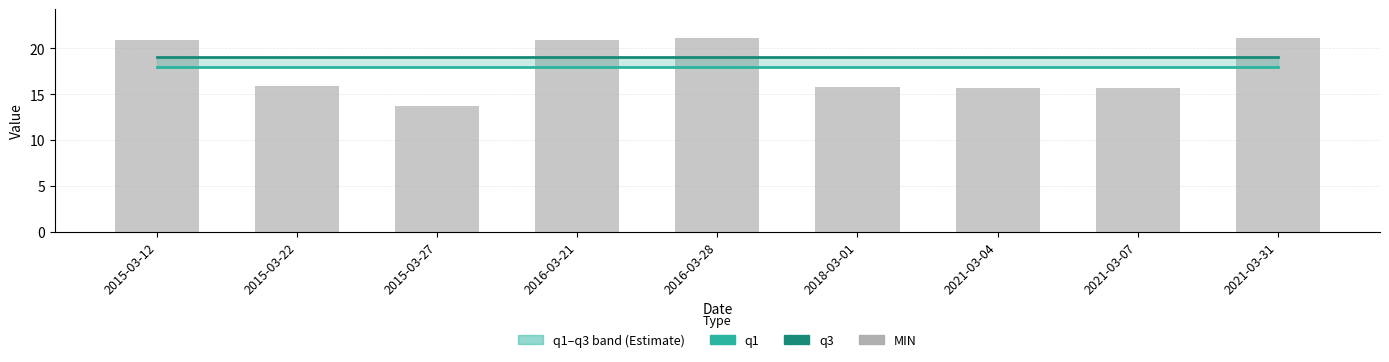

Reading left to right, transcribe all the data shown in this chart.

q1: 2015-03-12=18.0	2015-03-22=18.0	2015-03-27=18.0	2016-03-21=18.0	2016-03-28=18.0	2018-03-01=18.0	2021-03-04=18.0	2021-03-07=18.0	2021-03-31=18.0
q3: 2015-03-12=19.1	2015-03-22=19.1	2015-03-27=19.1	2016-03-21=19.1	2016-03-28=19.1	2018-03-01=19.1	2021-03-04=19.1	2021-03-07=19.1	2021-03-31=19.1
MIN: 2015-03-12=21.0	2015-03-22=15.9	2015-03-27=13.7	2016-03-21=20.9	2016-03-28=21.1	2018-03-01=15.8	2021-03-04=15.7	2021-03-07=15.7	2021-03-31=21.1